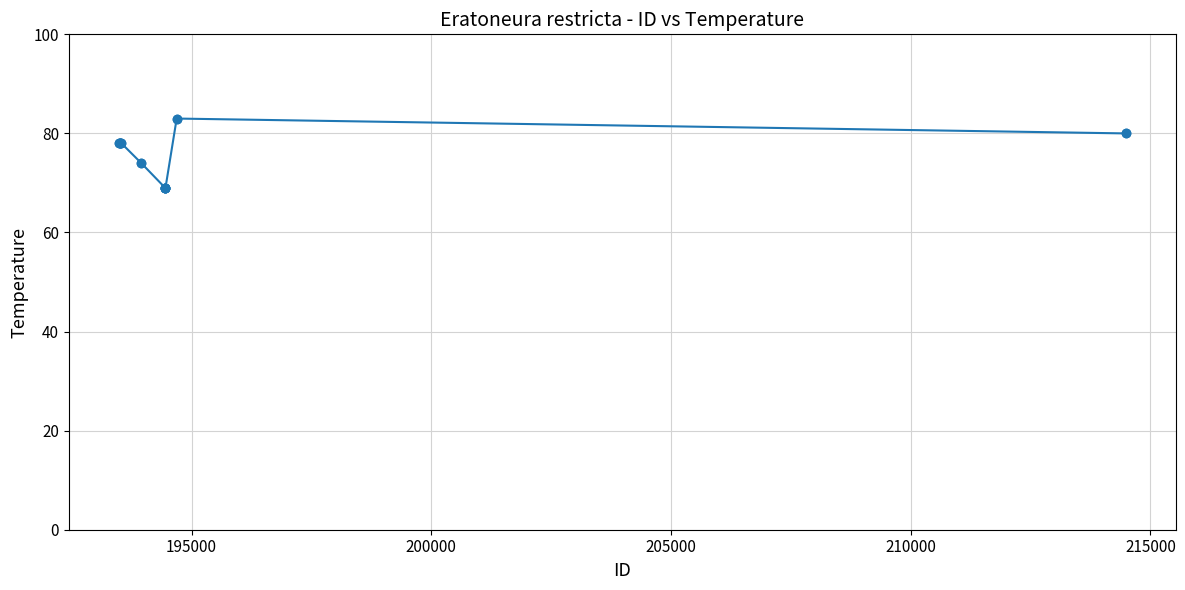

What is the value of the 3rd point from the left?

78